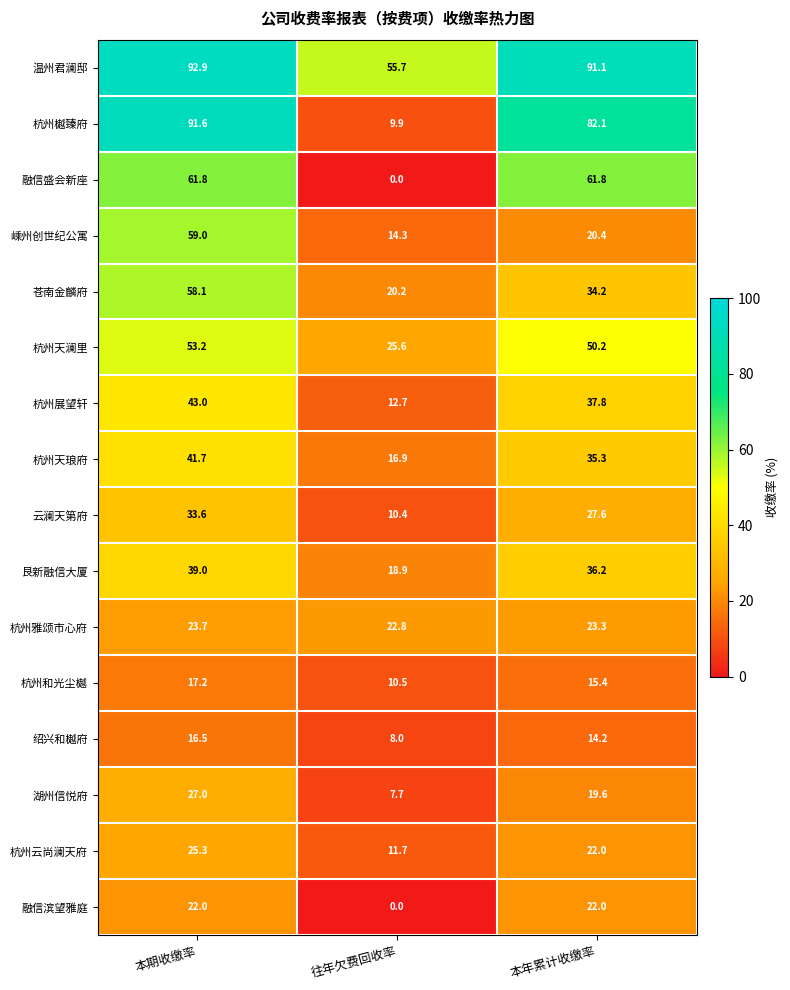

At how many categories does at least one series exceed 13?

3